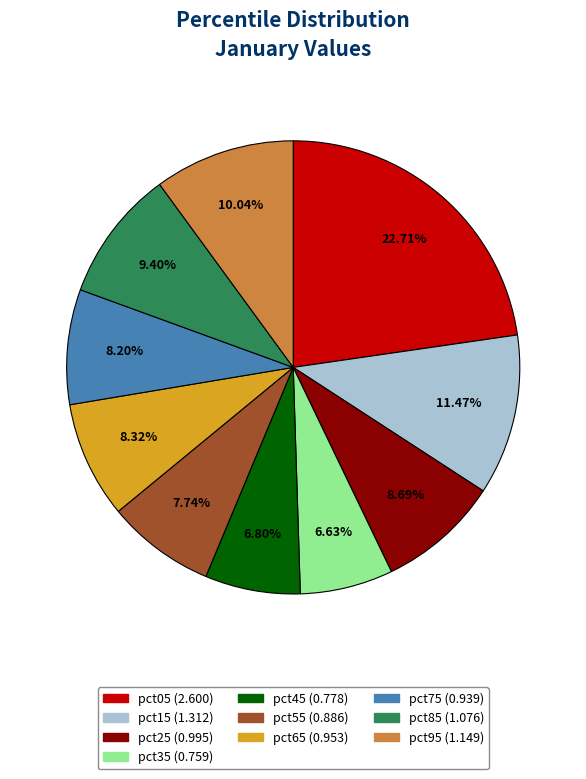

Count the number of slices in the pie.

10